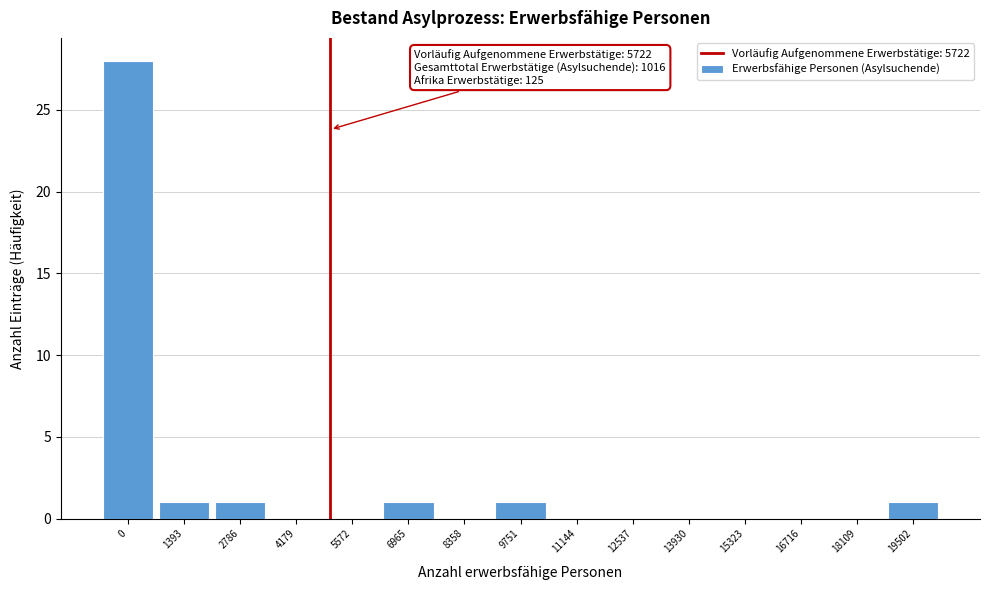

Reading right to left, transcribe all the data shown in this chart.

19502=1	18109=0	16716=0	15323=0	13930=0	12537=0	11144=0	9751=1	8358=0	6965=1	5572=0	4179=0	2786=1	1393=1	0=28